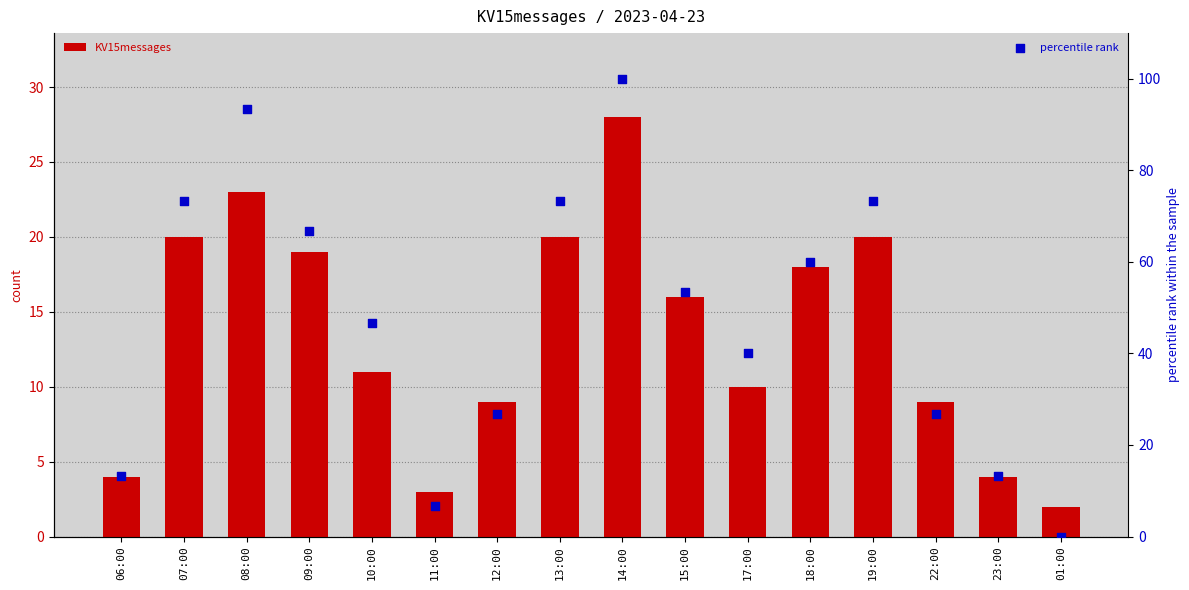

What are all the series names shown in the legend?

KV15messages, percentile rank